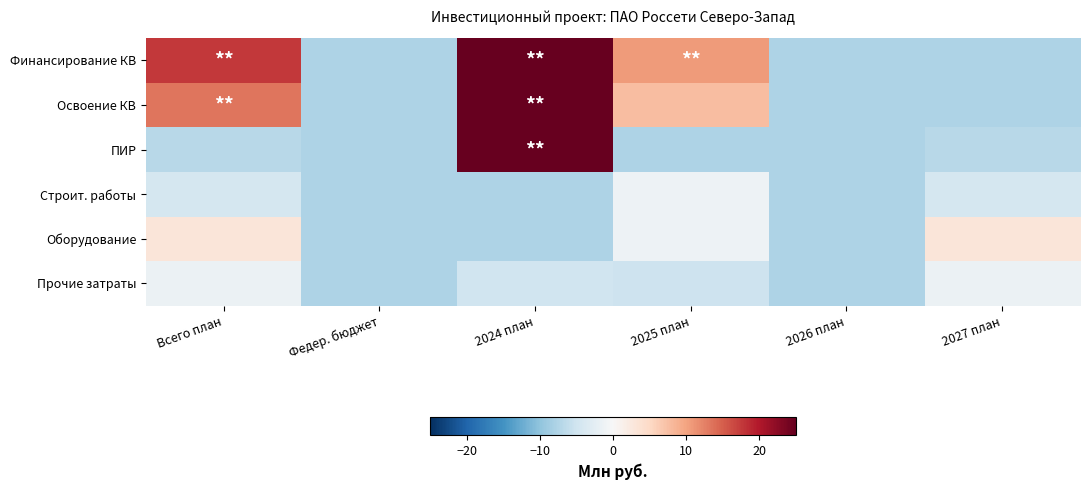

Reading right to left, what are all the values shown in this chart?

Финансирование КВ: 2027 план=-7.7	2026 план=-7.7	2025 план=10.6	2024 план=44.0	Федер. бюджет=-7.7	Всего план=17.6
Освоение КВ: 2027 план=-7.7	2026 план=-7.7	2025 план=7.7	2024 план=35.8	Федер. бюджет=-7.7	Всего план=13.4
ПИР: 2027 план=-6.8	2026 план=-7.7	2025 план=-7.7	2024 план=33.1	Федер. бюджет=-7.7	Всего план=-6.8
Строит. работы: 2027 план=-4.4	2026 план=-7.7	2025 план=-1.2	2024 план=-7.7	Федер. бюджет=-7.7	Всего план=-4.4
Оборудование: 2027 план=3.0	2026 план=-7.7	2025 план=-1.2	2024 план=-7.7	Федер. бюджет=-7.7	Всего план=3.0
Прочие затраты: 2027 план=-1.4	2026 план=-7.7	2025 план=-5.2	2024 план=-4.9	Федер. бюджет=-7.7	Всего план=-1.4